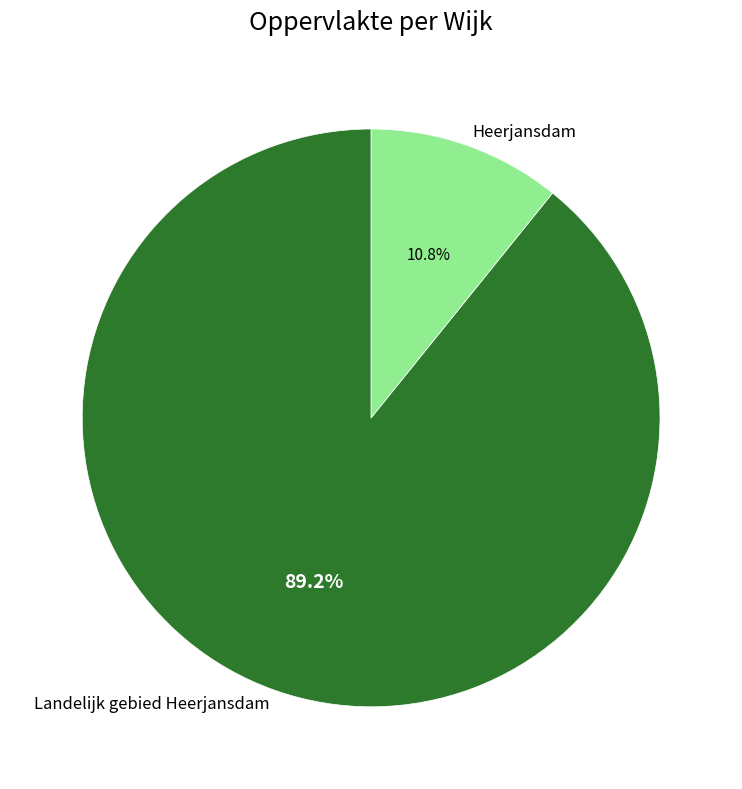

To the nearest percent, what percentage of the pie is Landelijk gebied Heerjansdam?

89%